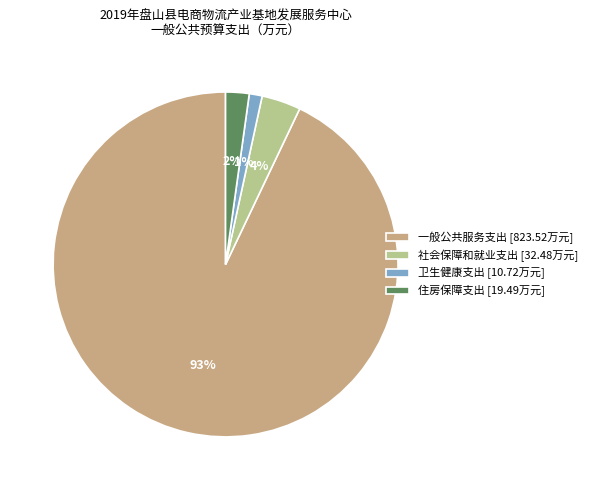

What portion of the pie excludes 住房保障支出?

97.8%